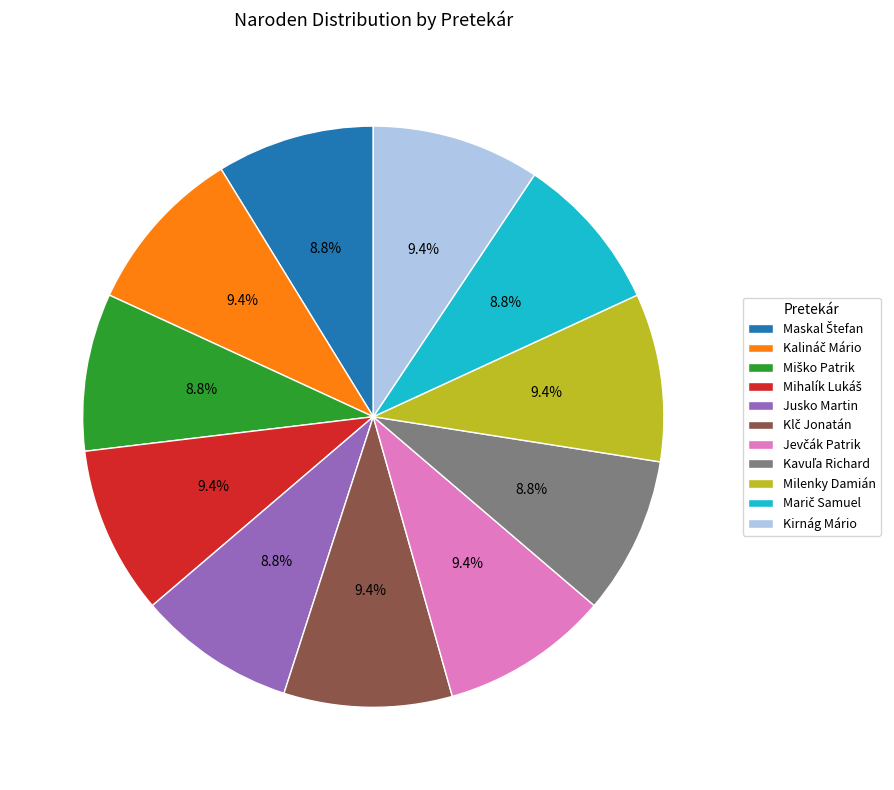

How much of the chart is everything except Milenky Damián?

90.6%